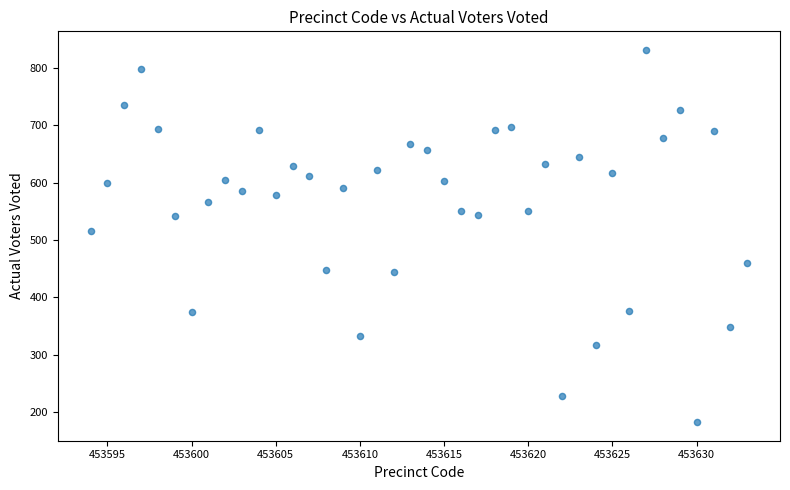

What Y value in the scatter plot is closest to 507?

516